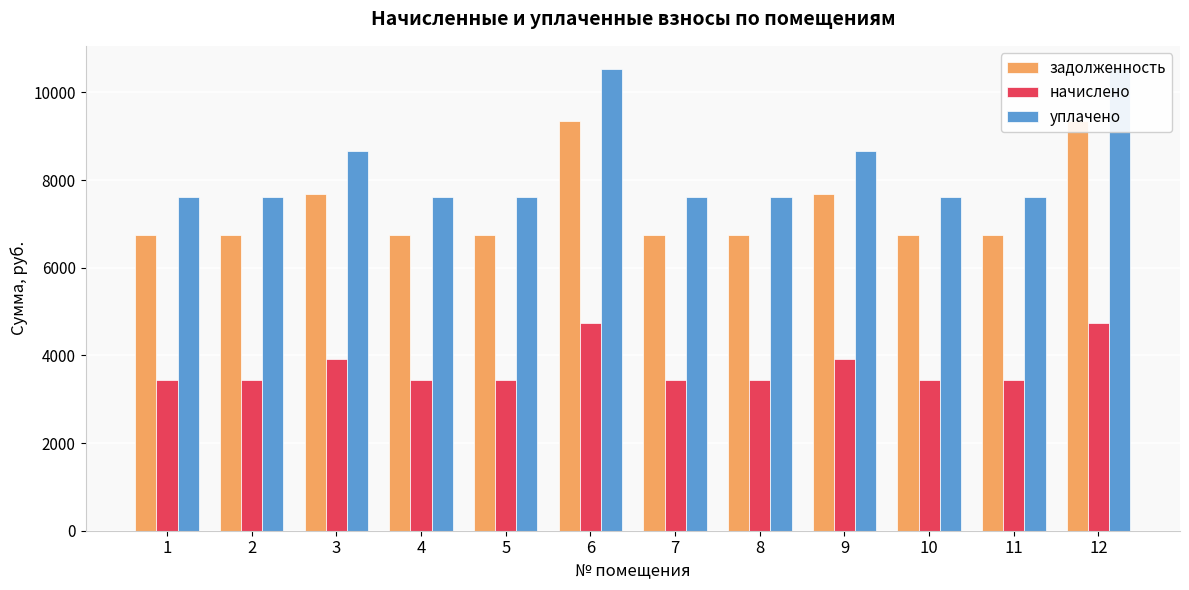

Reading left to right, transcribe all the data shown in this chart.

задолженность: 6754.4	6754.4	7690.9	6754.4	6754.4	9348.8	6754.4	6754.4	7690.9	6754.4	6754.4	9348.8
начислено: 3432.0	3432.0	3907.8	3432.0	3432.0	4750.2	3432.0	3432.0	3907.8	3432.0	3432.0	4750.2
уплачено: 7612.4	7612.4	8667.8	7612.4	7612.4	10536.3	7612.4	7612.4	8667.8	7612.4	7612.4	10536.3